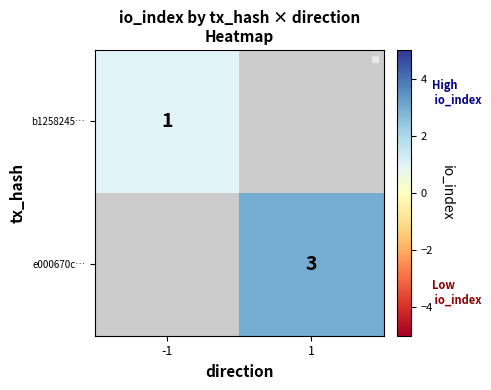

Between -1 and 1, which is larger?

1